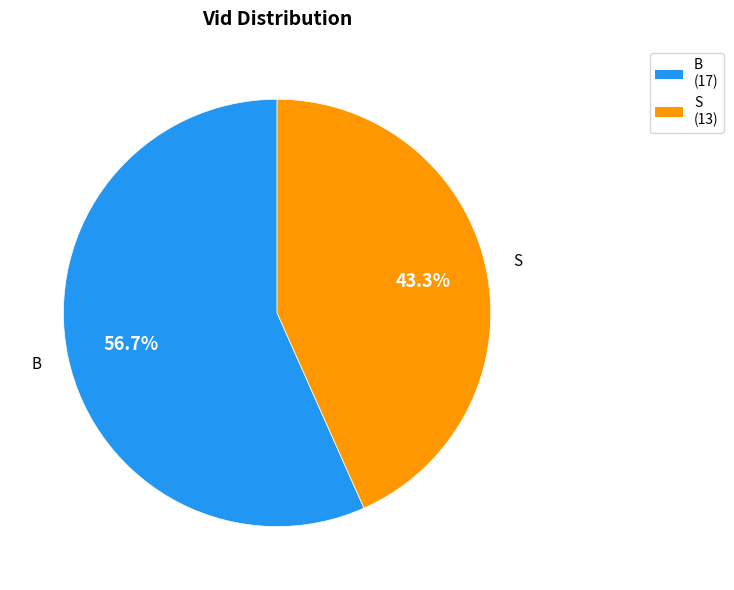

The S slice represents 43% of the pie. True or false?

True